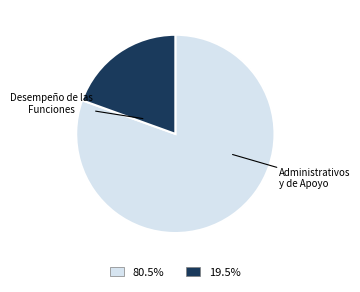

Does Administrativos y de Apoyo account for over 50% of the chart?

No